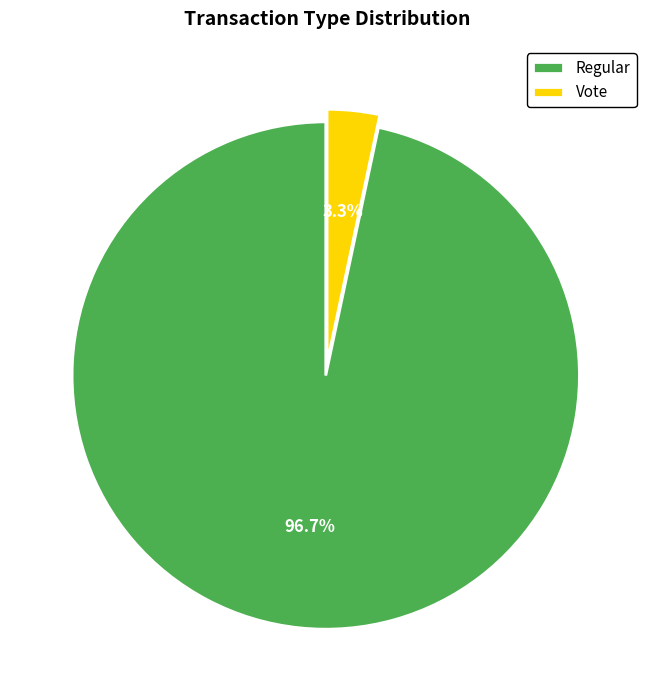

Is it true that Regular is 97% of the pie?

True